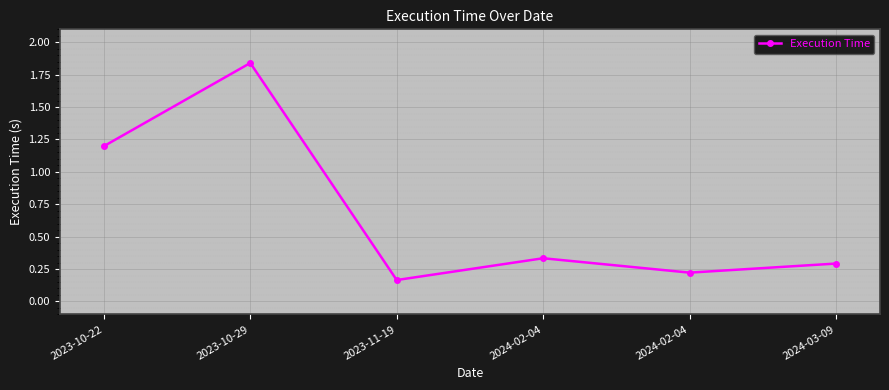

How many lines are shown in the chart?

1